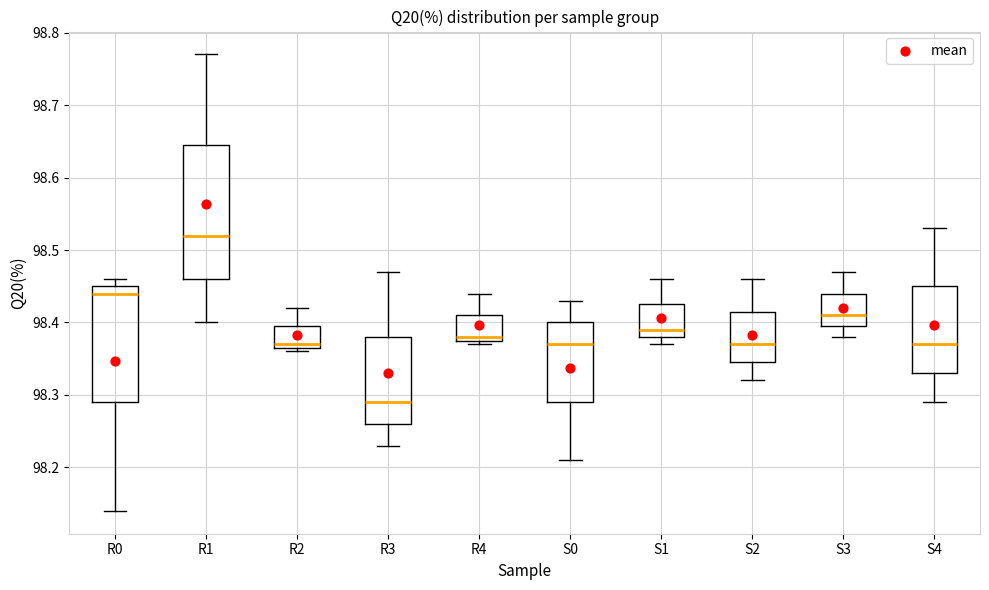

Reading left to right, read every box against the y-axis: the position of its median line, the range the box covers, and the ends of its whiskers. The values are not printed on the chart, so give them approximately, as read against the axis.

R0: median 98.44, box 98.29 to 98.45, whiskers 98.14 to 98.46
R1: median 98.52, box 98.46 to 98.65, whiskers 98.40 to 98.77
R2: median 98.37 (just above the box's lower edge), box 98.37 to 98.40, whiskers 98.36 to 98.42
R3: median 98.29, box 98.26 to 98.38, whiskers 98.23 to 98.47
R4: median 98.38 (just above the box's lower edge), box 98.38 to 98.41, whiskers 98.37 to 98.44
S0: median 98.37, box 98.29 to 98.40, whiskers 98.21 to 98.43
S1: median 98.39, box 98.38 to 98.43, whiskers 98.37 to 98.46
S2: median 98.37, box 98.35 to 98.42, whiskers 98.32 to 98.46
S3: median 98.41, box 98.40 to 98.44, whiskers 98.38 to 98.47
S4: median 98.37, box 98.33 to 98.45, whiskers 98.29 to 98.53